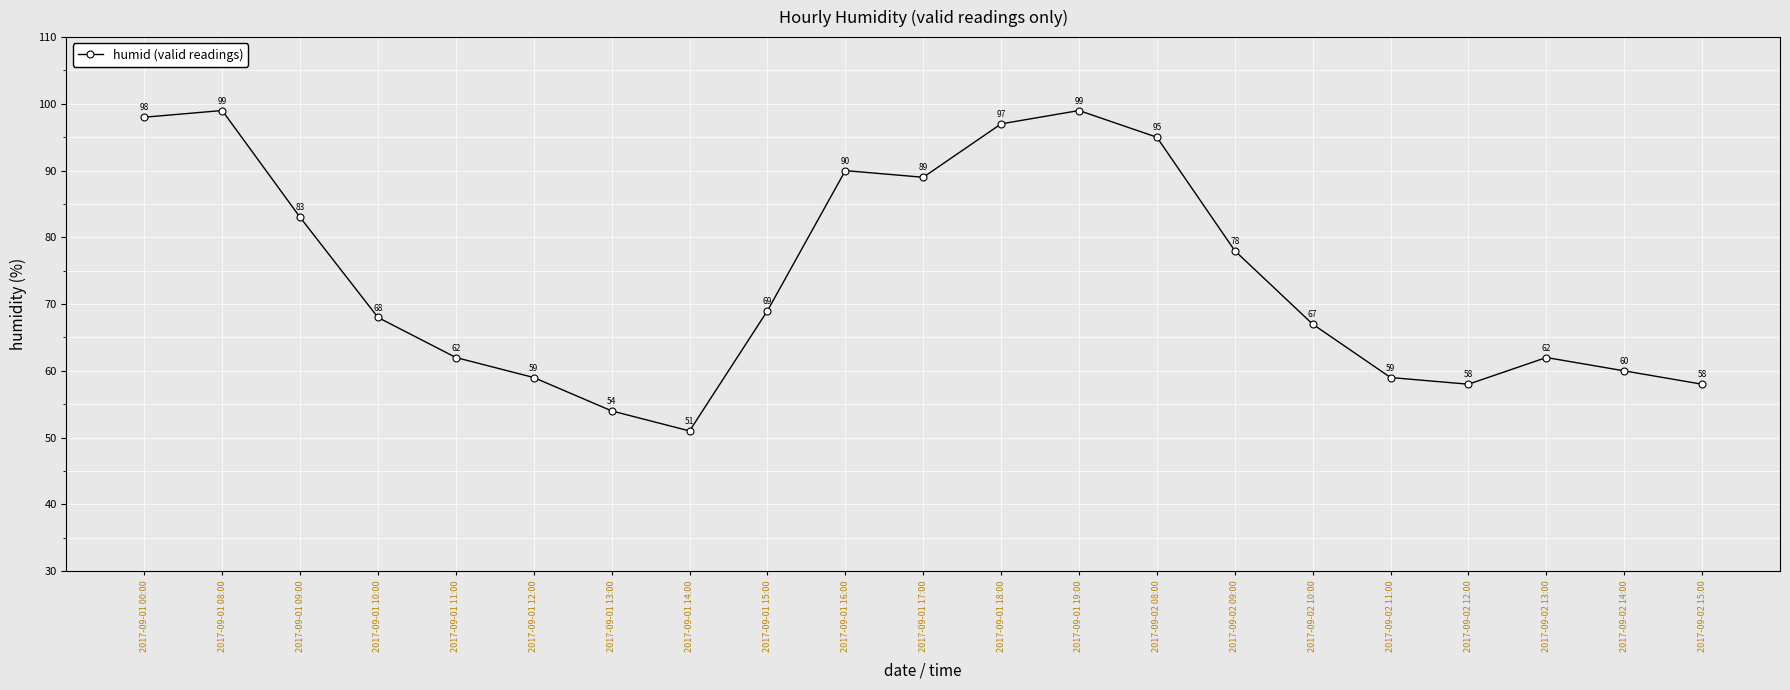

What is the difference between the values at 2017-09-01 15:00 and 2017-09-01 08:00?

30